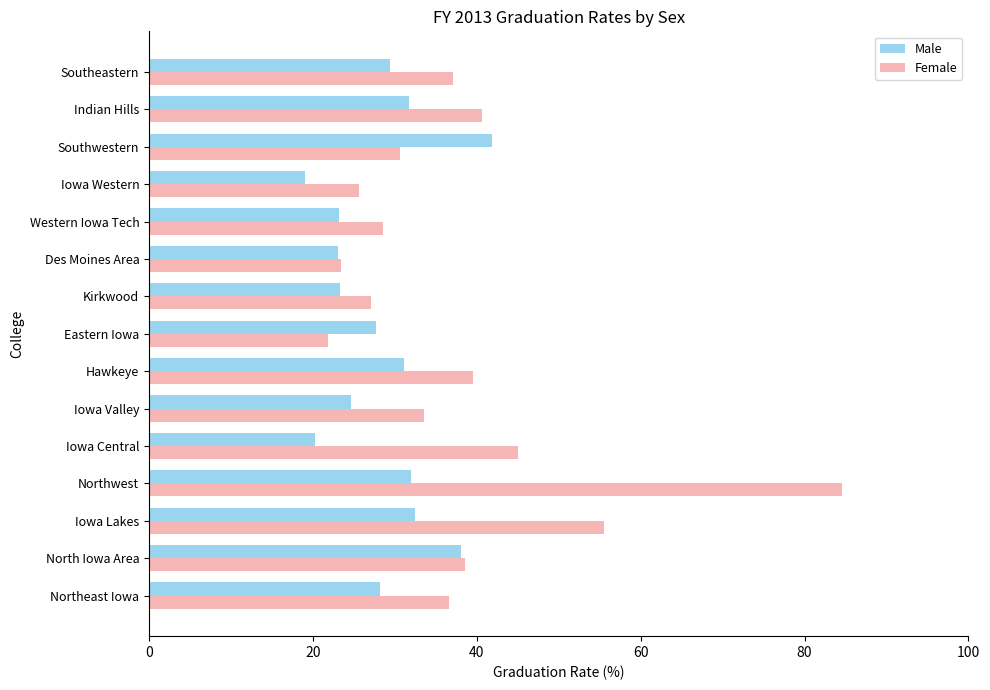

The Female series shows 13.2 at Iowa Valley. True or false?

False